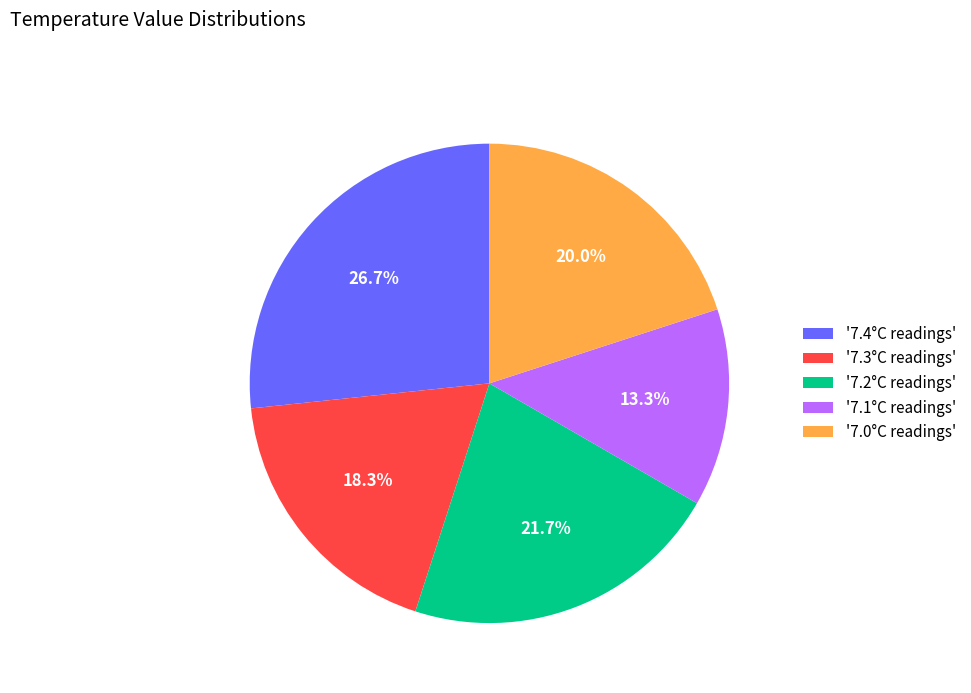

How many segments does this pie chart have?

5